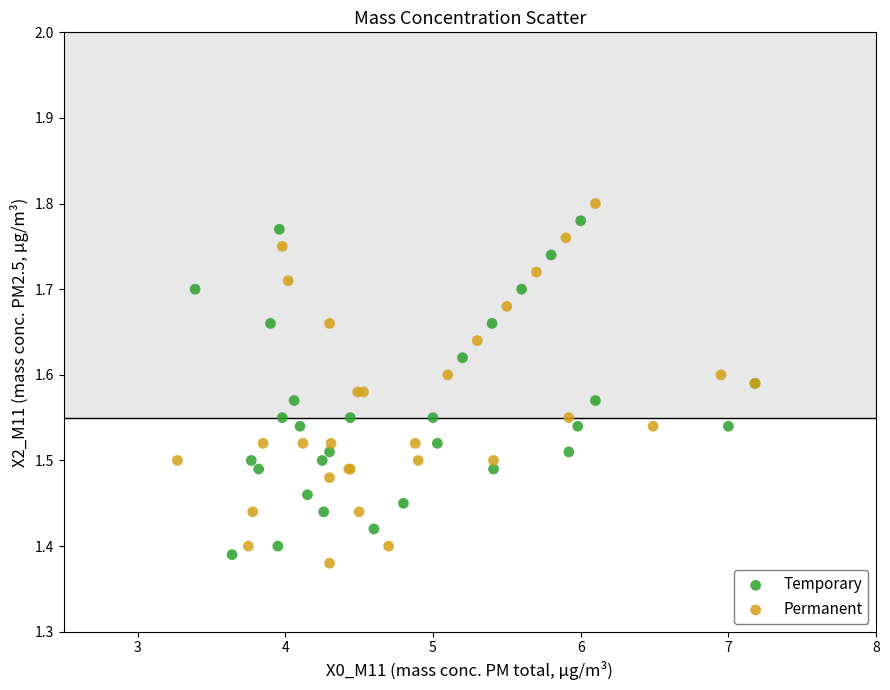

Which series contains the highest Y value?

Permanent